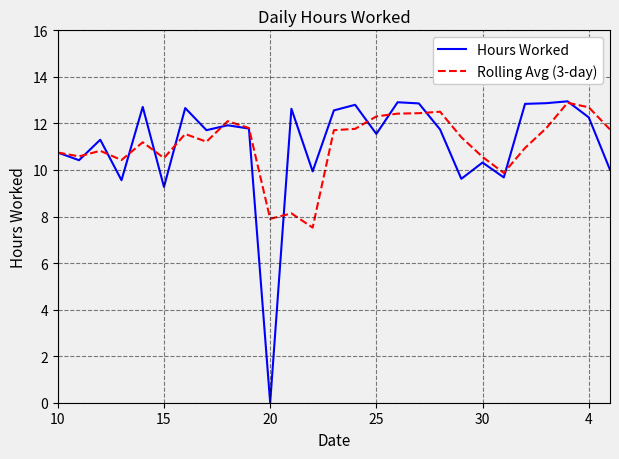

What is the sum of all Rolling Avg (3-day) values?

299.6